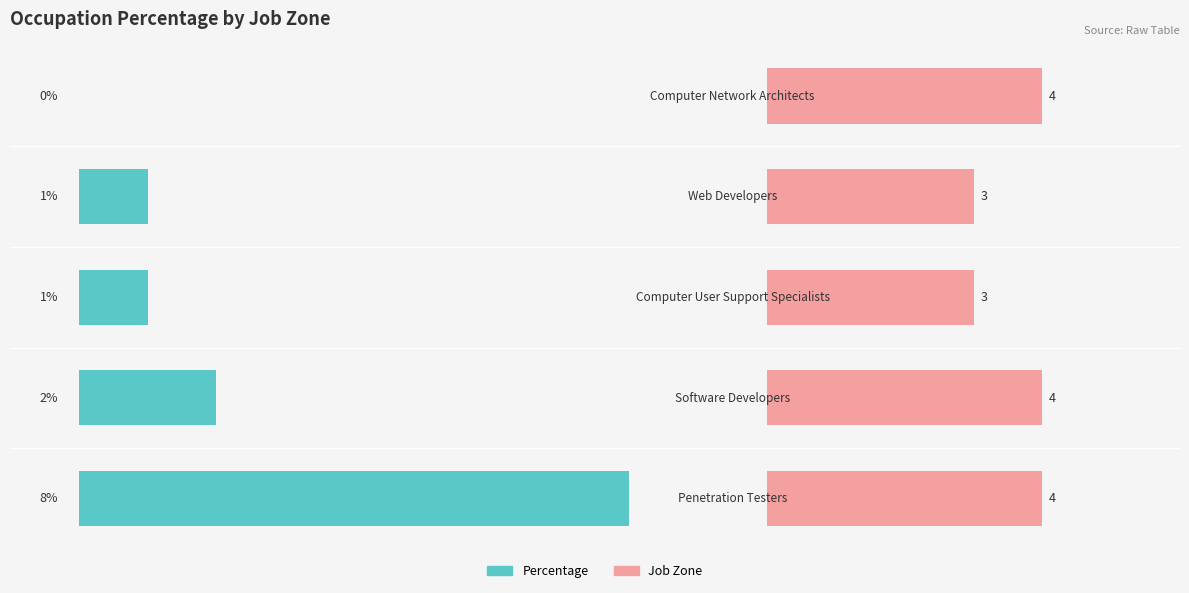

The Job Zone series shows 4 at 0. True or false?

True